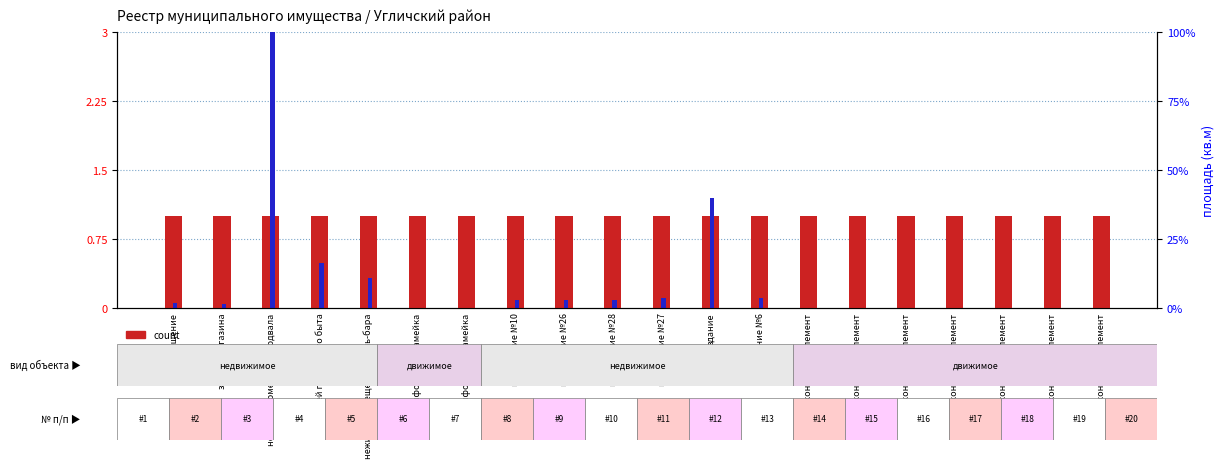

Rank the series at информац. скамейка from highest to lowest value.

count, area (scaled)